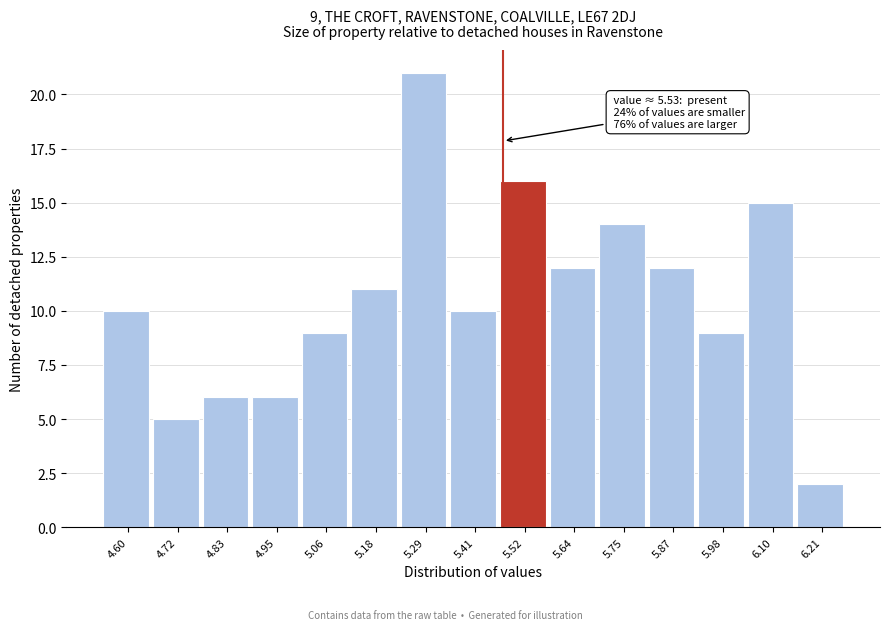

Reading left to right, what are all the values shown in this chart?

4.60=10	4.72=5	4.83=6	4.95=6	5.06=9	5.18=11	5.29=21	5.41=10	5.52=16	5.64=12	5.75=14	5.87=12	5.98=9	6.10=15	6.21=2